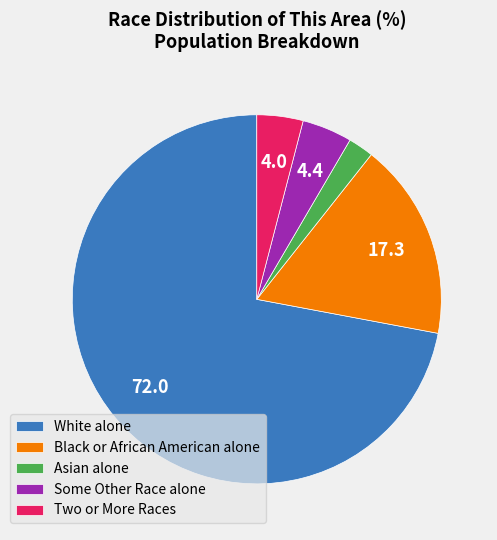

How many slices are in this pie chart?

5